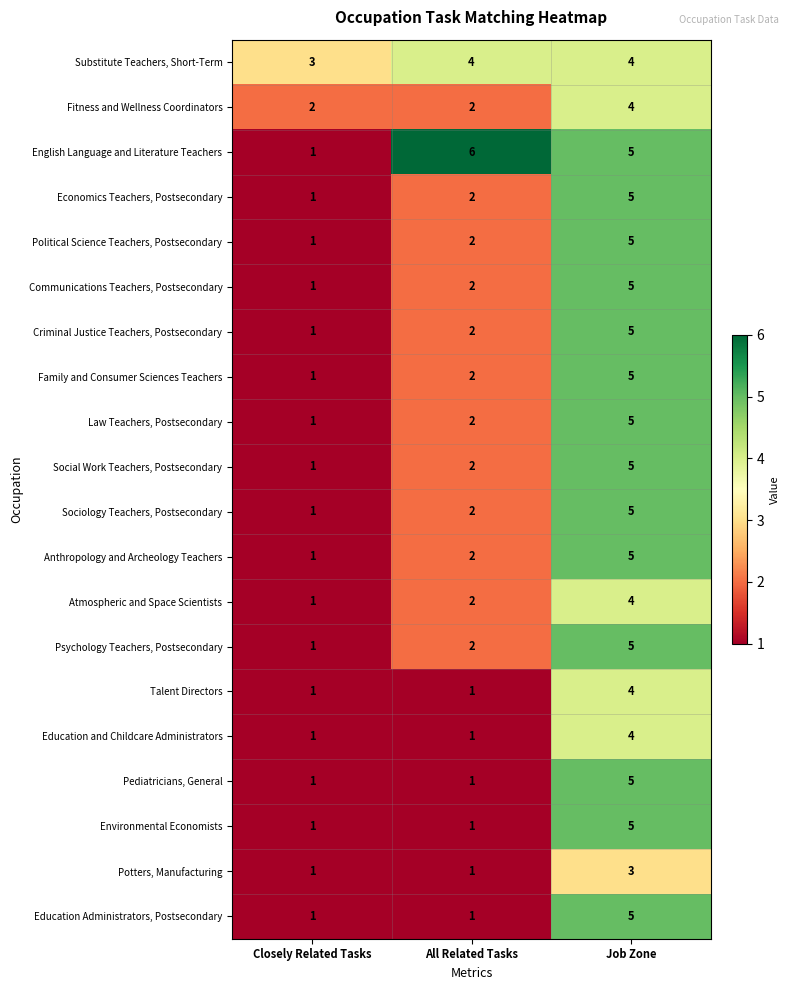

How many series are shown in this chart?

20